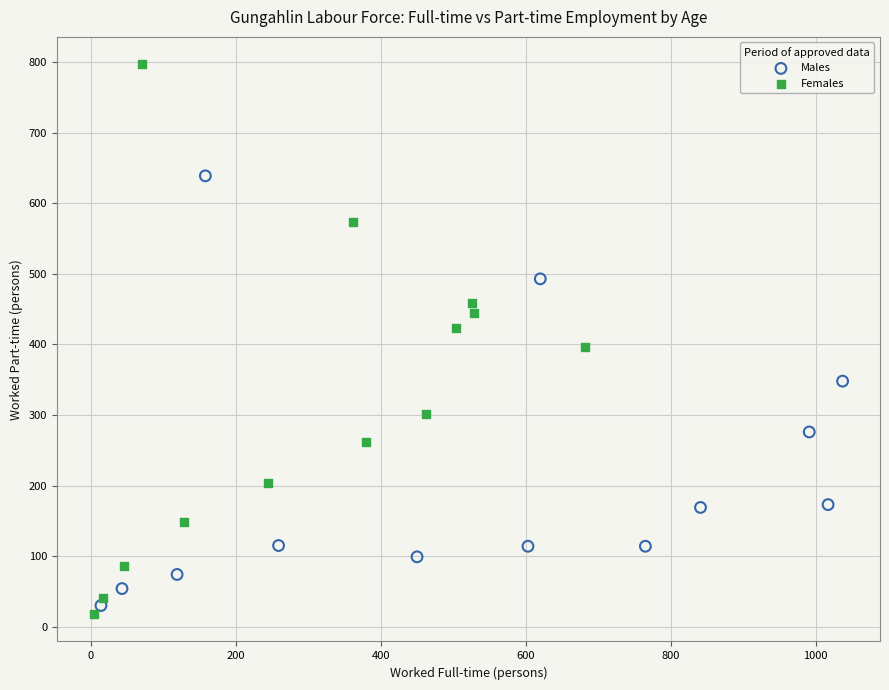

What are all the series names shown in the legend?

Males, Females